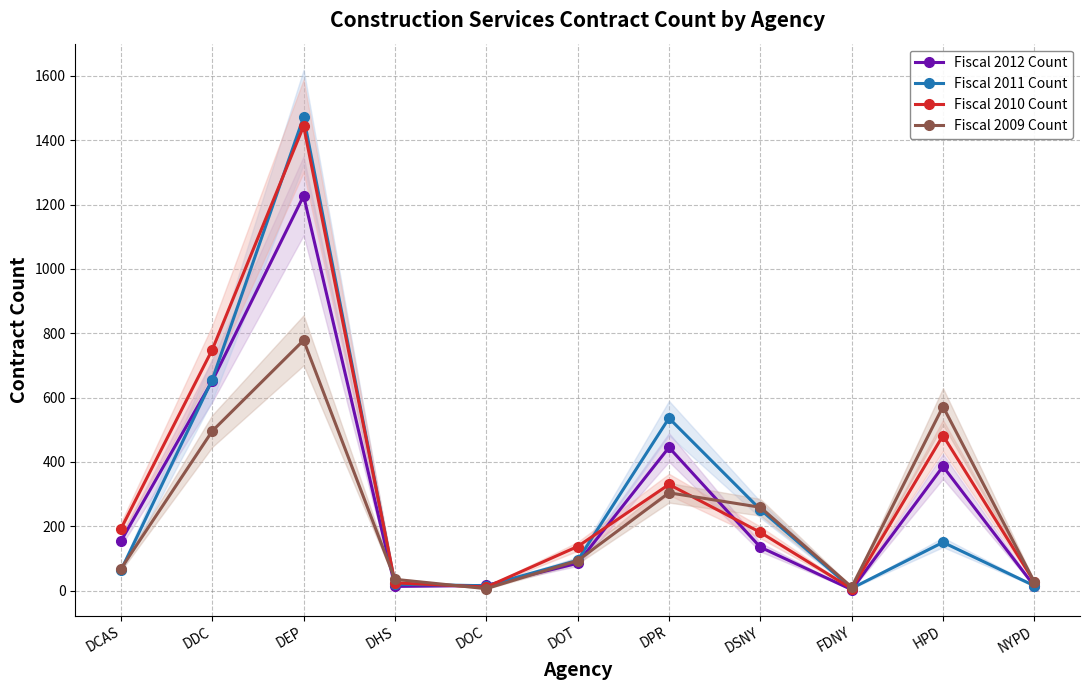

At which label does Fiscal 2011 Count first exceed 94?

DDC